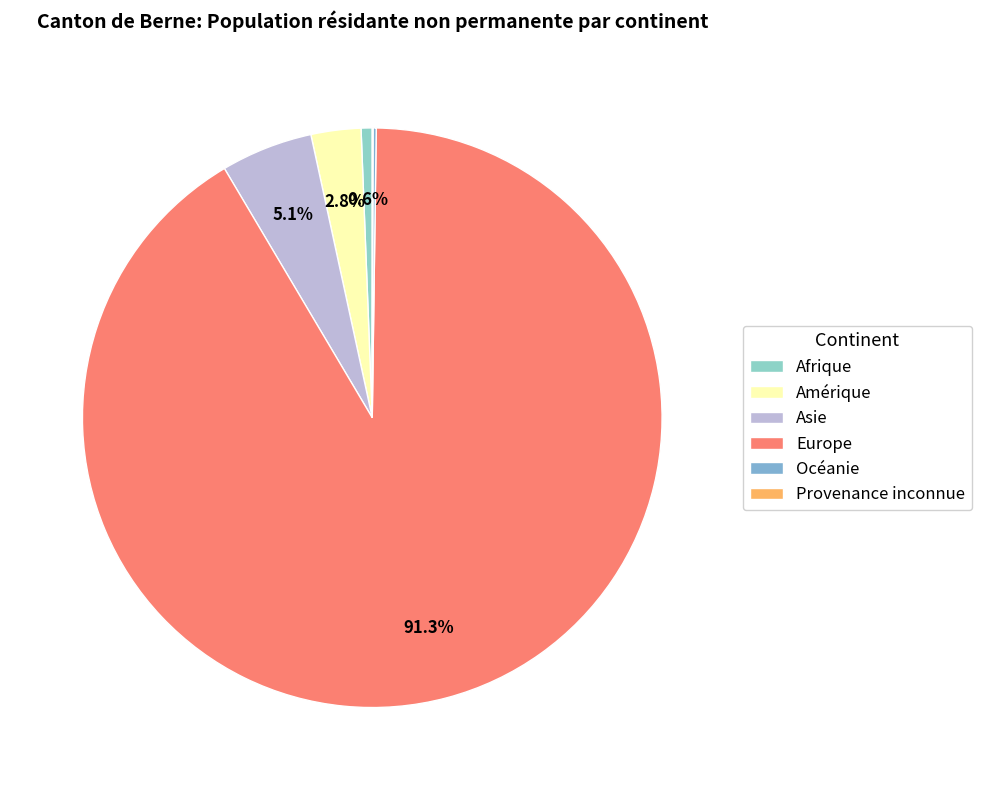

The Océanie slice represents 1% of the pie. True or false?

False